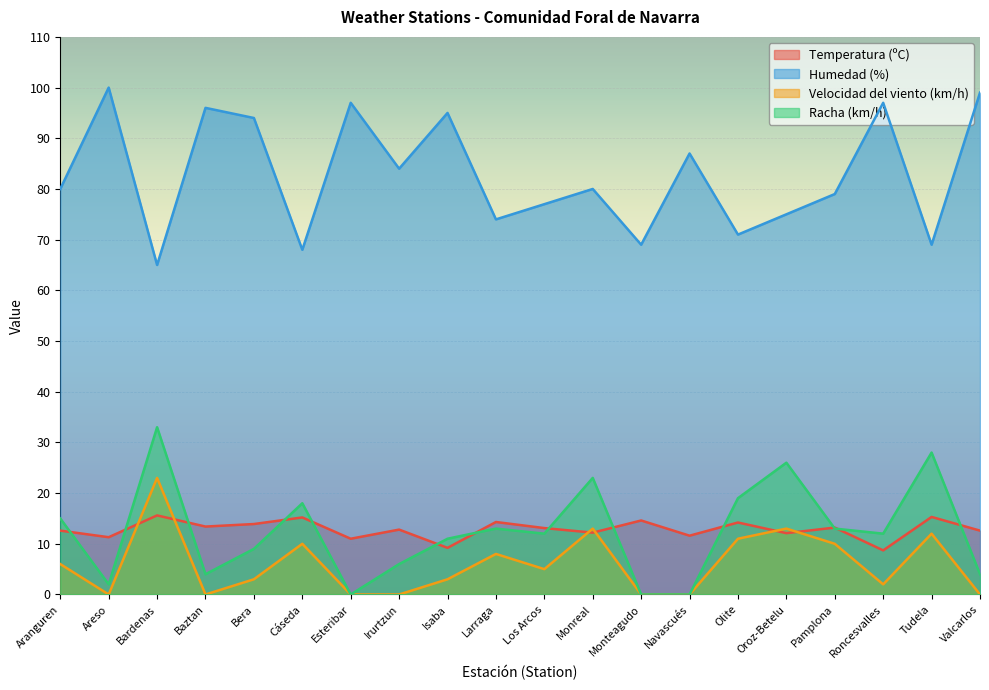

What is the sum of all Humedad (%) values?

1656.0